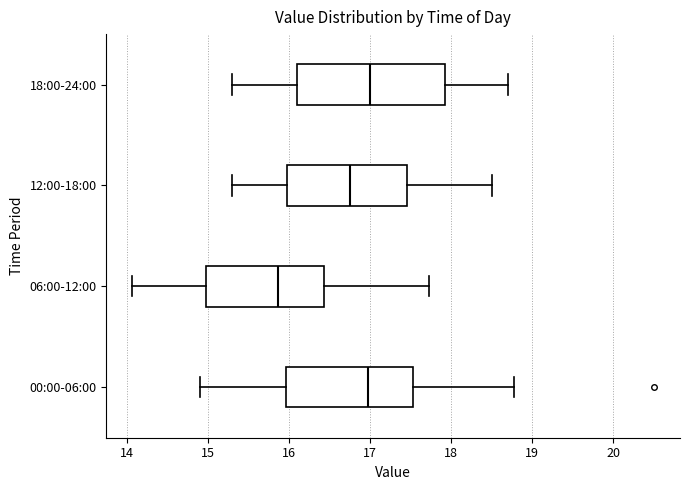

Which box has the furthest to the left median line?

06:00-12:00